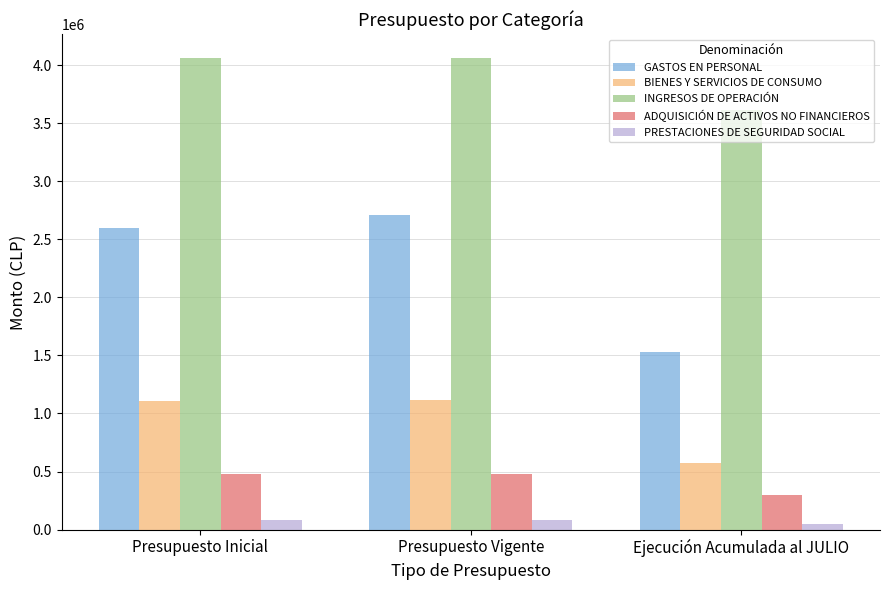

What is the sum of all INGRESOS DE OPERACIÓN values?

11734507